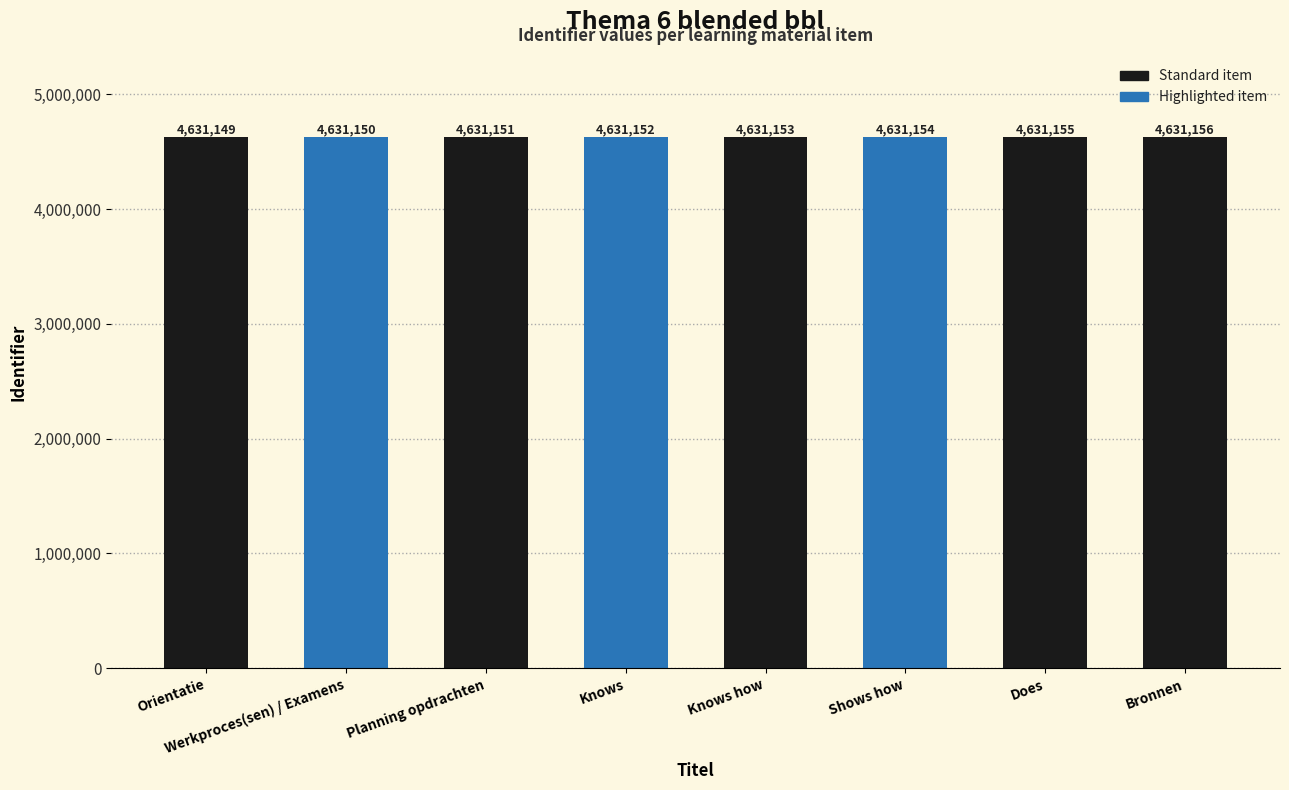

Rank the categories by value from lowest to highest.

Orientatie, Werkproces(sen) / Examens, Planning opdrachten, Knows, Knows how, Shows how, Does, Bronnen